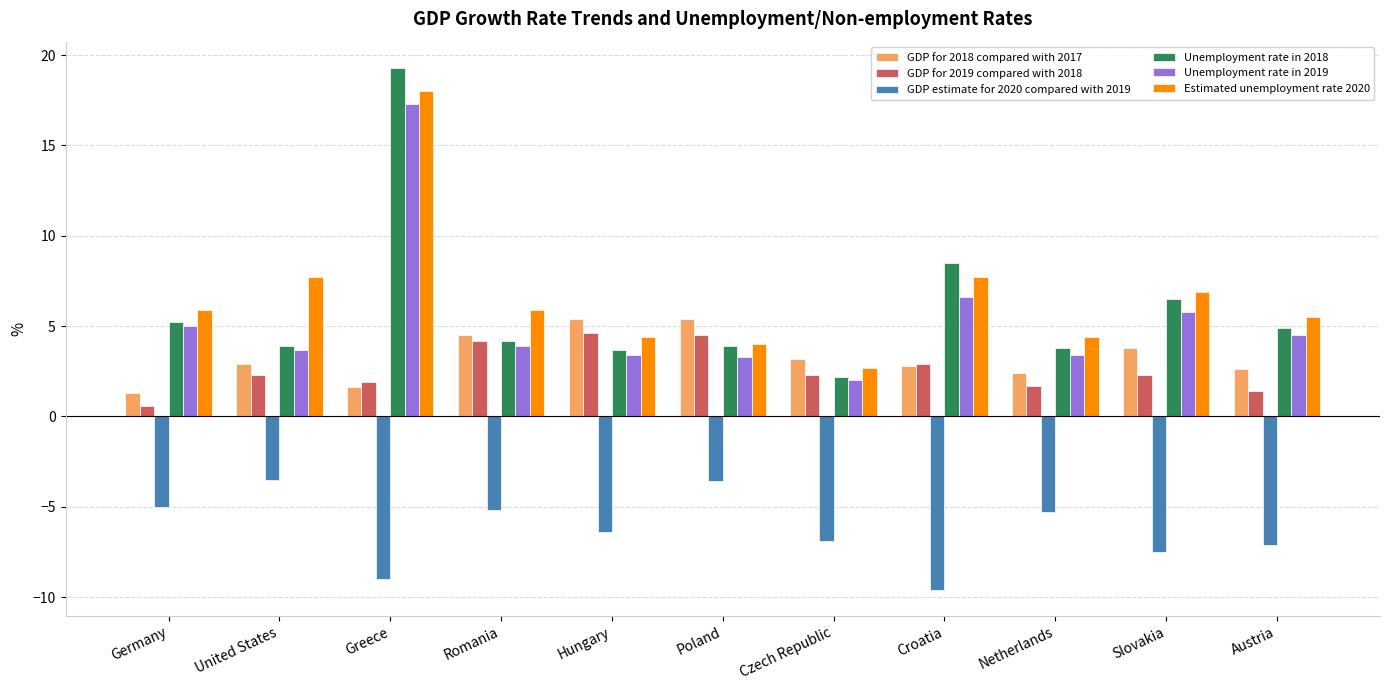

What is the minimum value for GDP for 2019 compared with 2018?

0.6